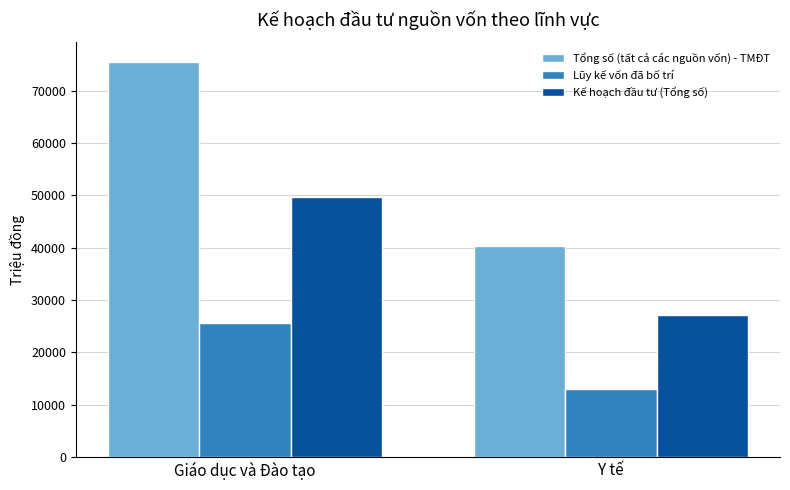

How many groups of bars are there?

2